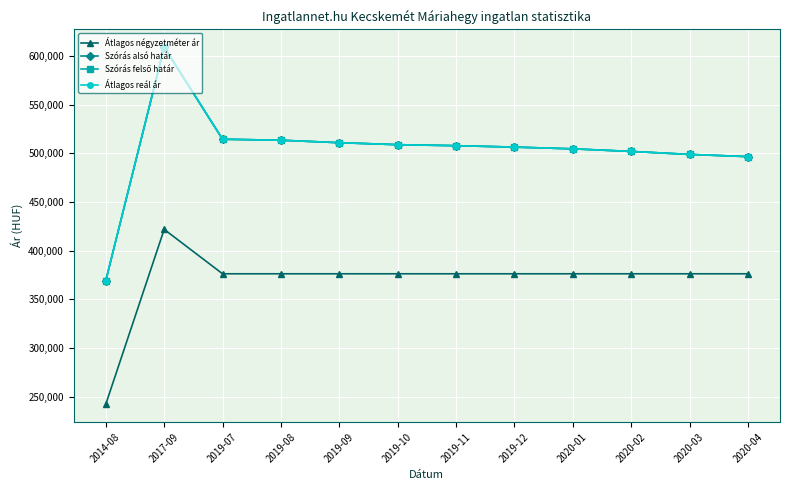

How many interior local peaks does the Átlagos négyzetméter ár series have?

1